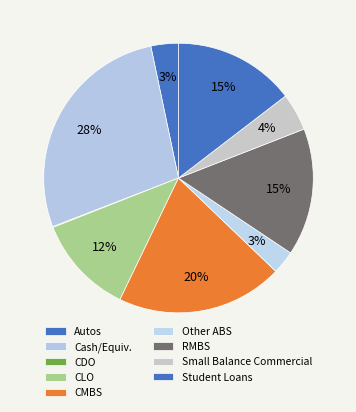

To the nearest percent, what portion does Student Loans represent?

15%